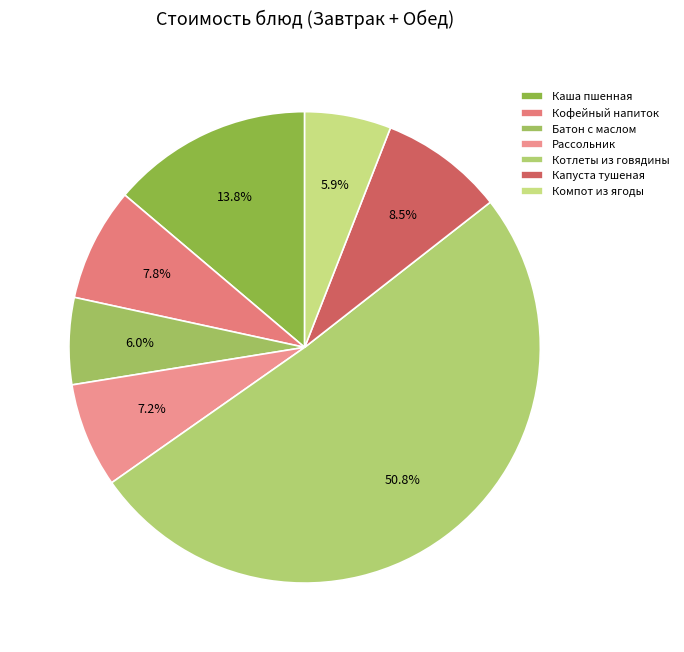

What percentage is the Рассольник slice, to the nearest percent?

7%